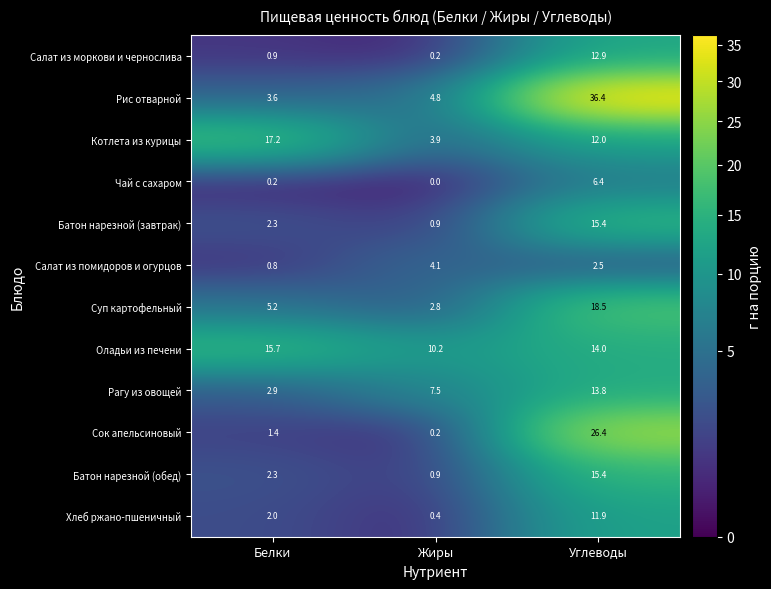

How many values in the Чай с сахаром series exceed 0?

2